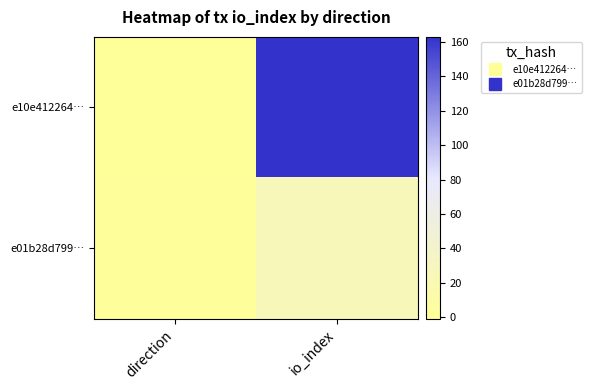

Which category has the highest value across all series?

io_index